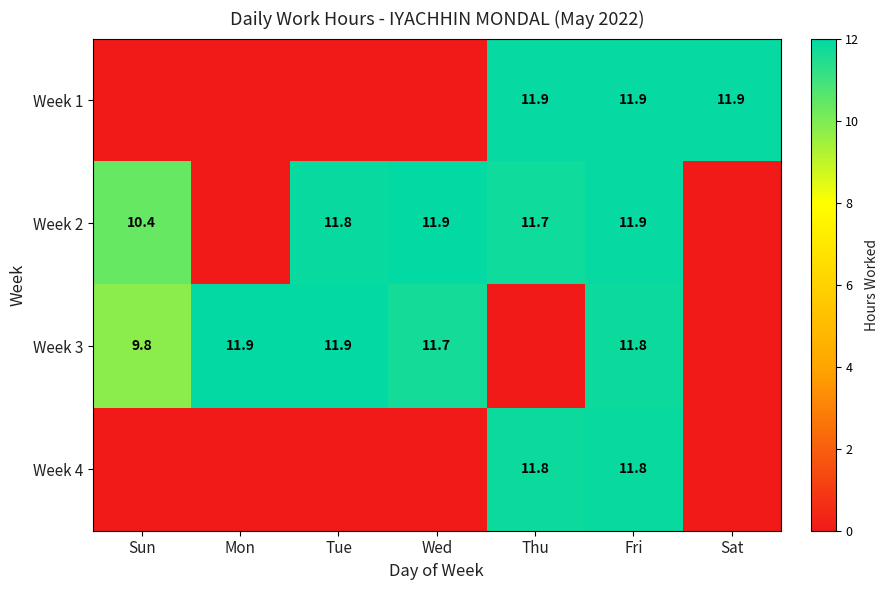

Is it true that Week 2 equals 7.6 at Tue?

False